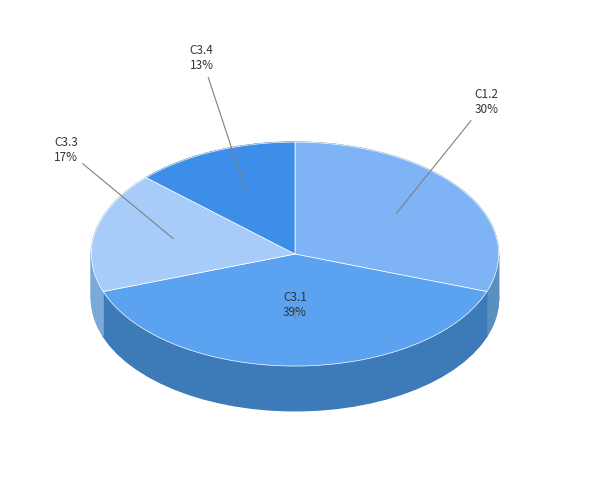

How many slices are in this pie chart?

4